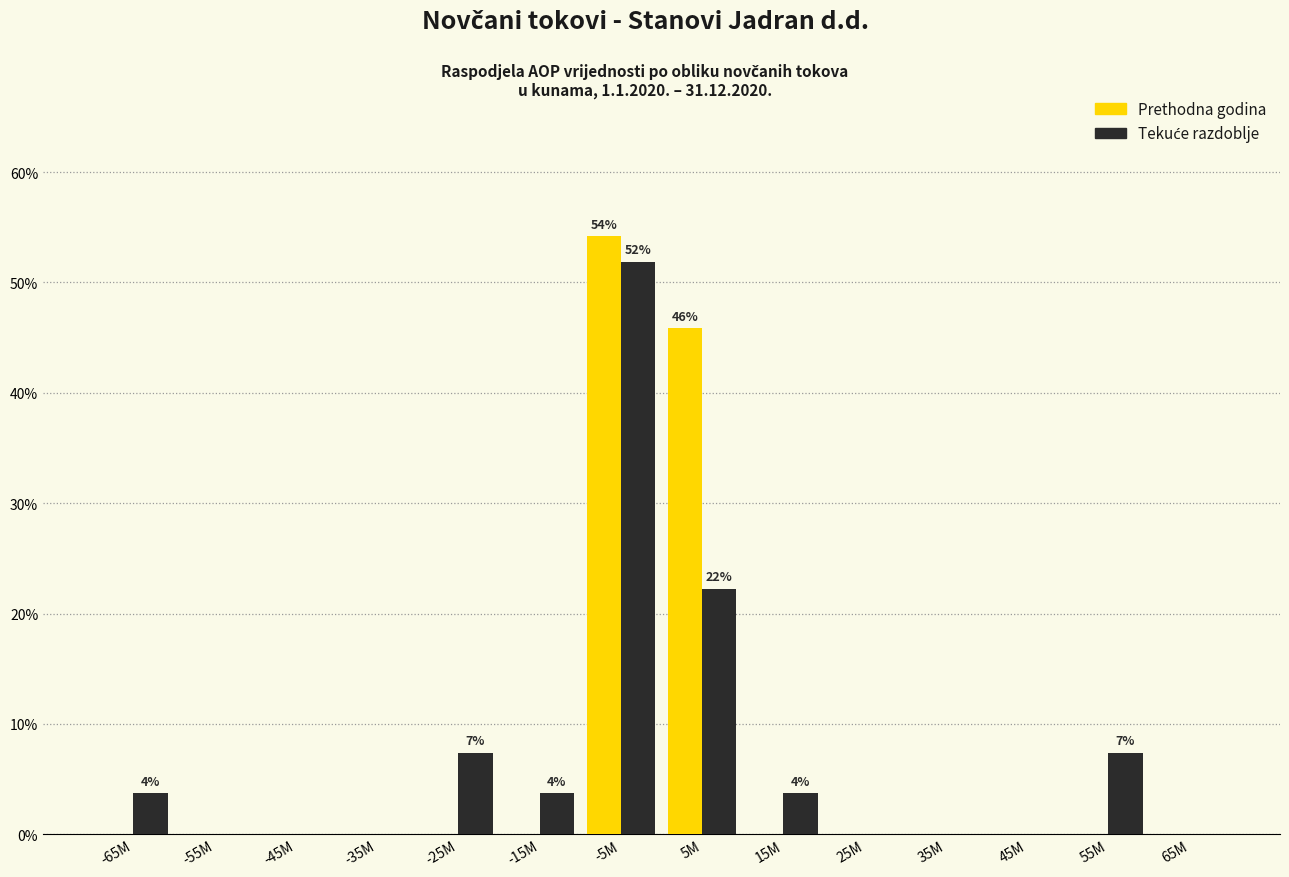

At which label is Prethodna godina closest to 27?

5M